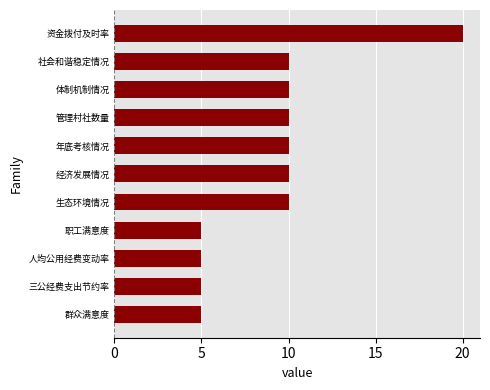

What is the maximum value shown in the chart?

20